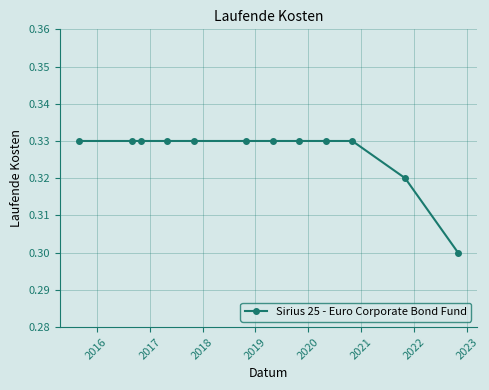

How many values are between 0 and 1?

12